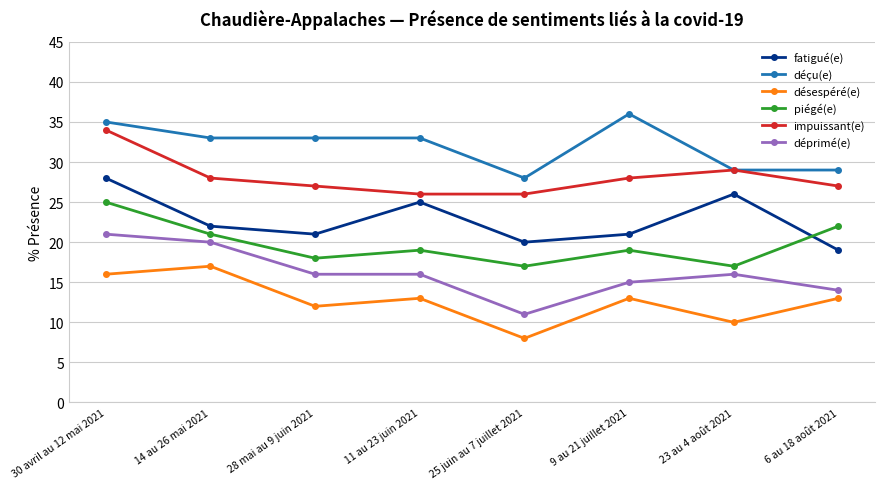

Which series has the widest spread of values?

déprimé(e)